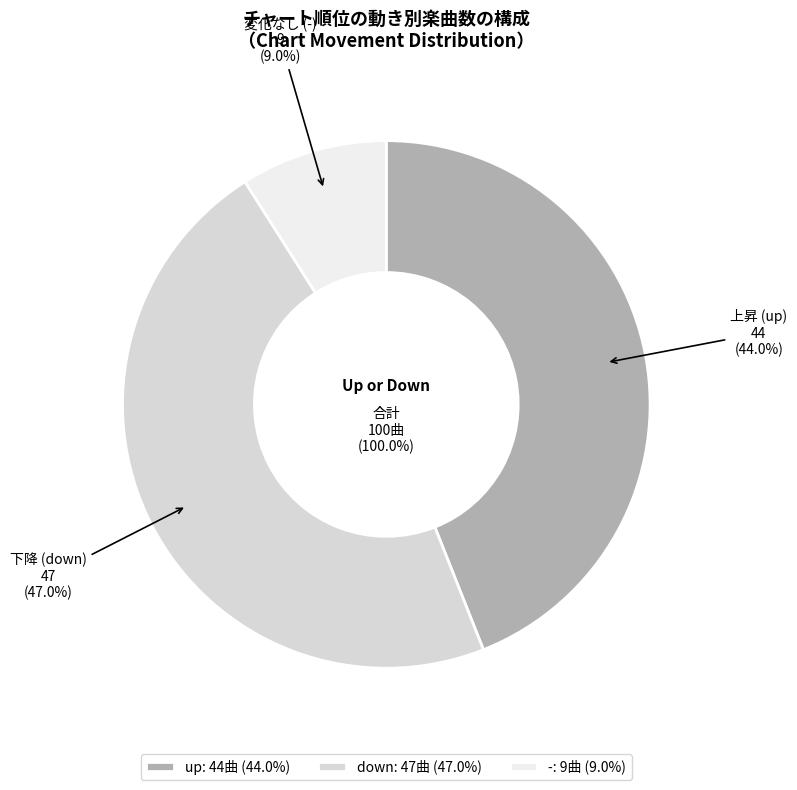

To the nearest percent, what is the combined percentage of up and down?

91%